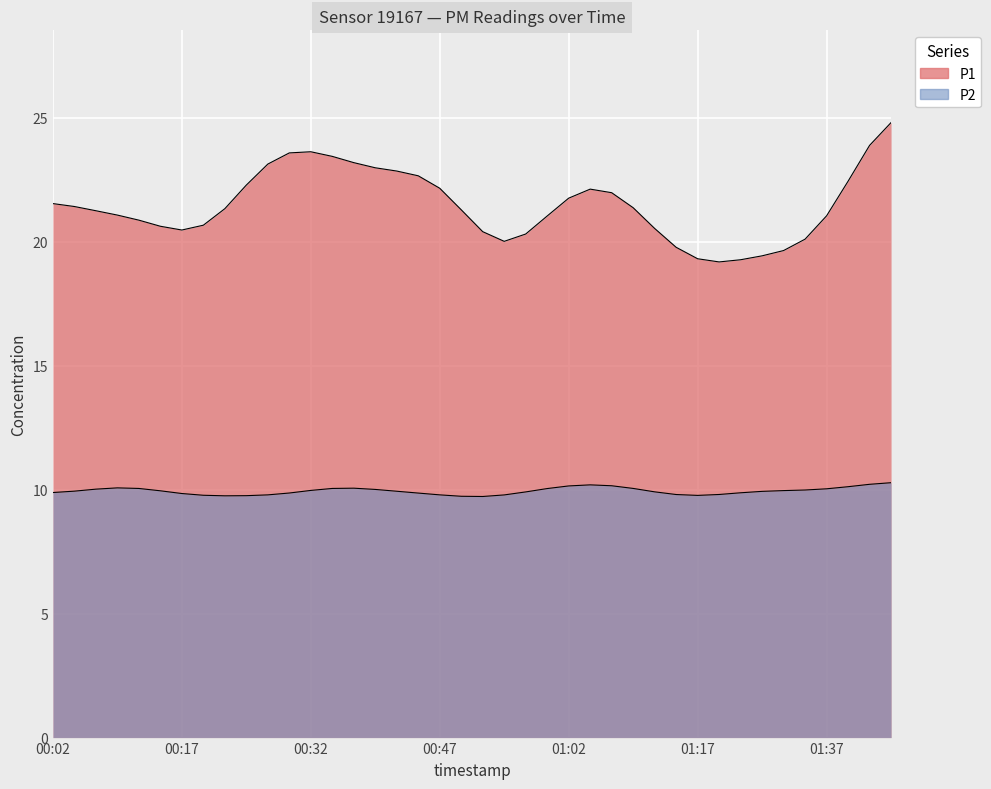

True or false: P1 and P2 intersect in this chart.

False